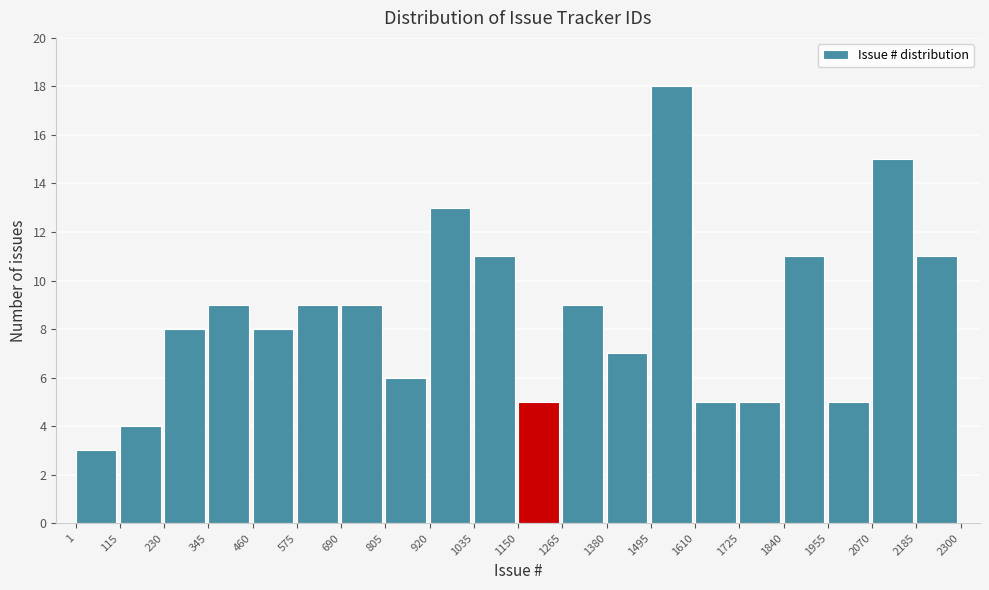

Reading left to right, transcribe this chart: for each bar, give the range it covers on the x-axis and its height. The values are not printed on the chart, so give them approximately, as read against the axis.

1 to 115: 3
115 to 230: 4
230 to 345: 8
345 to 460: 9
460 to 575: 8
575 to 690: 9
690 to 805: 9
805 to 920: 6
920 to 1035: 13
1035 to 1150: 11
1150 to 1265: 5
1265 to 1380: 9
1380 to 1495: 7
1495 to 1610: 18
1610 to 1725: 5
1725 to 1840: 5
1840 to 1955: 11
1955 to 2070: 5
2070 to 2185: 15
2185 to 2300: 11